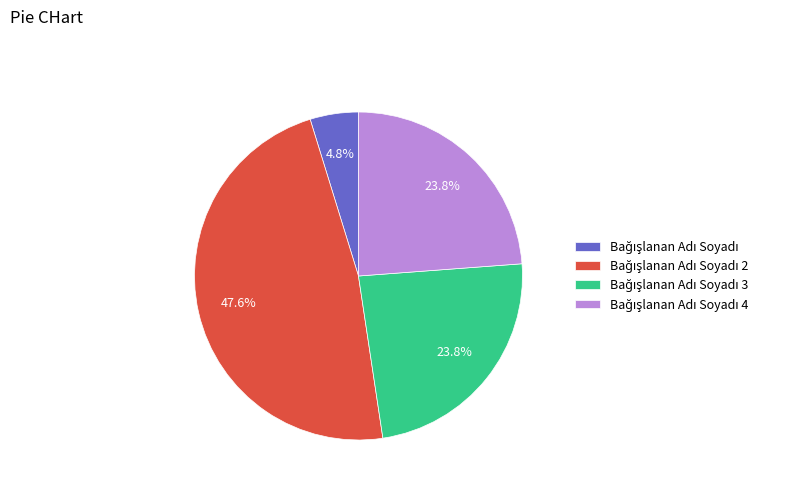

Does any single category account for the majority?

No